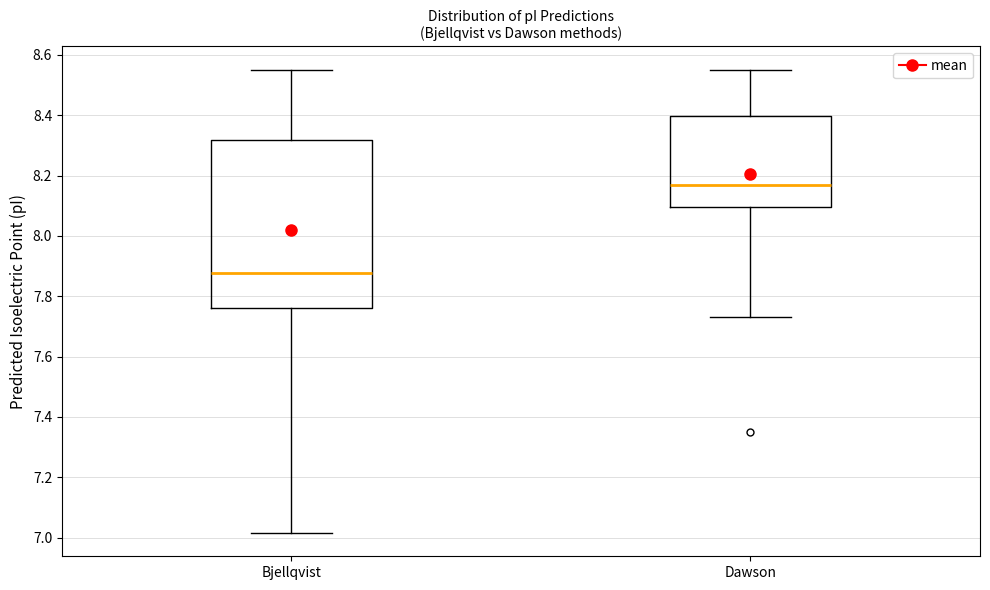

Reading left to right, transcribe this box plot: for each box, give where its median line is, the range the box spans, and where its two whiskers end, as read against the y-axis. The values are not printed on the chart, so give them approximately, as read against the axis.

Bjellqvist: median 7.88, box 7.76 to 8.32, whiskers 7.02 to 8.56
Dawson: median 8.18, box 8.10 to 8.40, whiskers 7.74 to 8.56